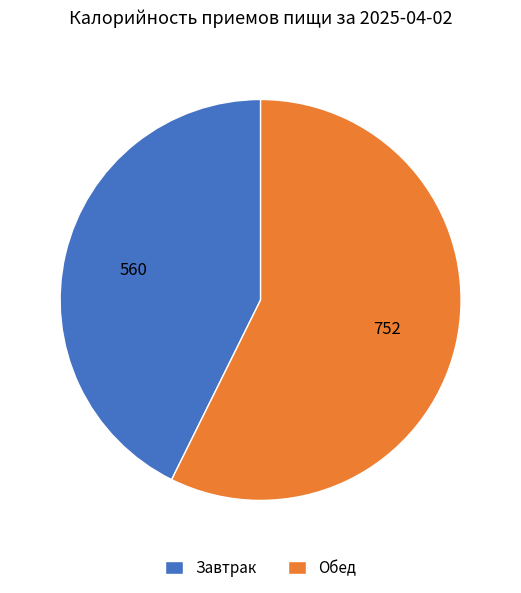

Is it true that Обед is 64% of the pie?

False